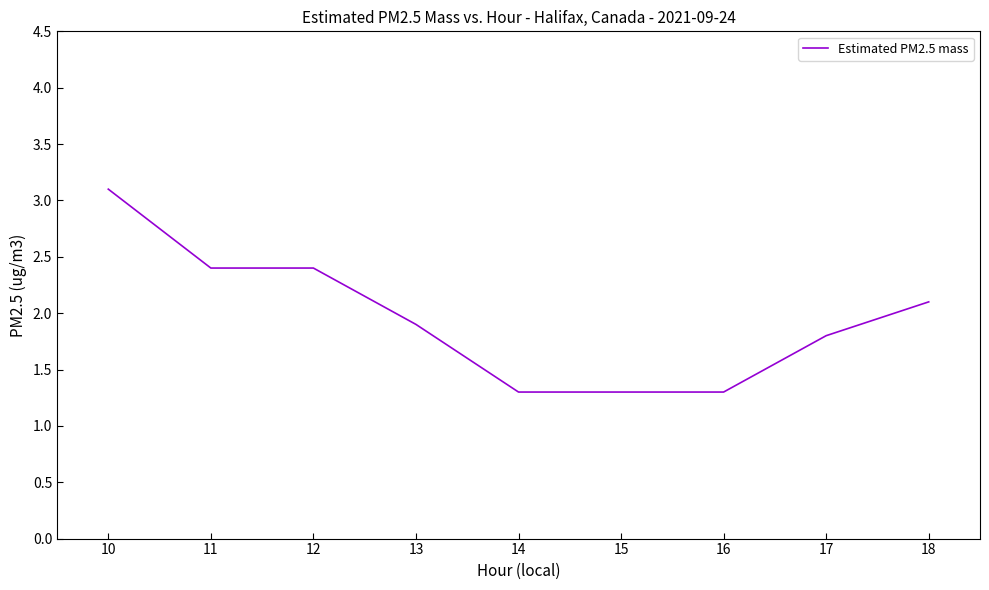

What is the difference between the second highest and minimum values?

1.1